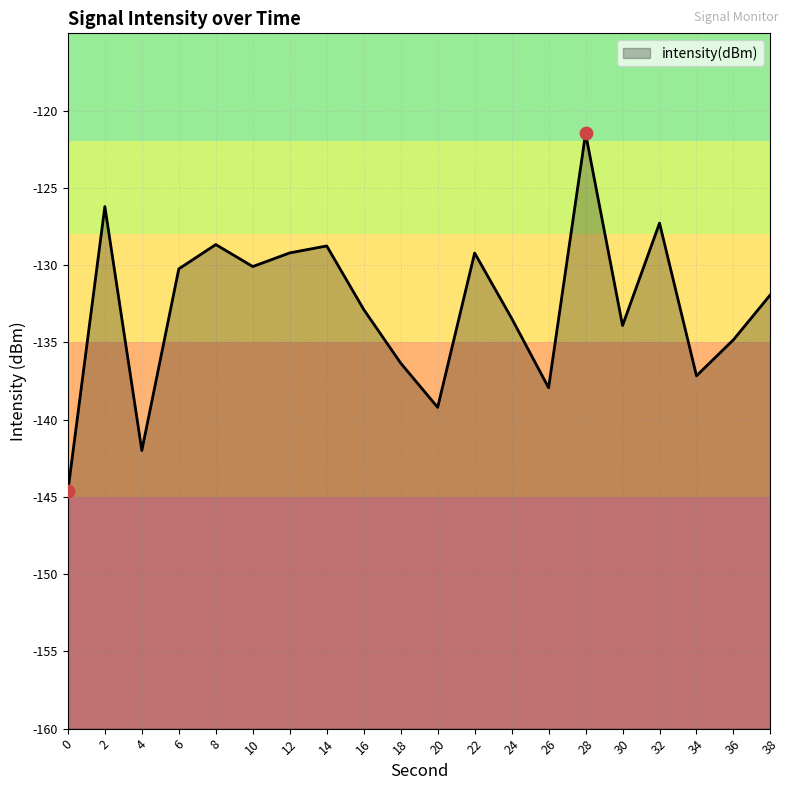

What is the change in value from 16 to 38?

+1.0